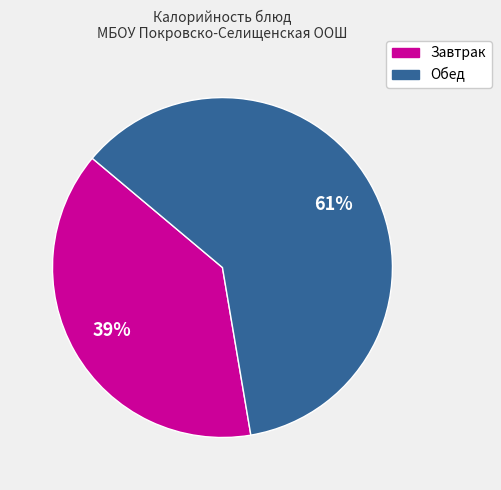

Does any single category account for the majority?

Yes